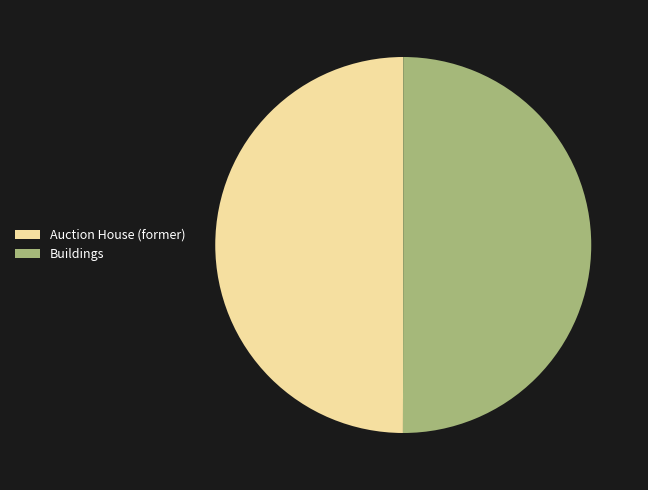

Combined, do Auction House (former) and Buildings account for over 50%?

Yes